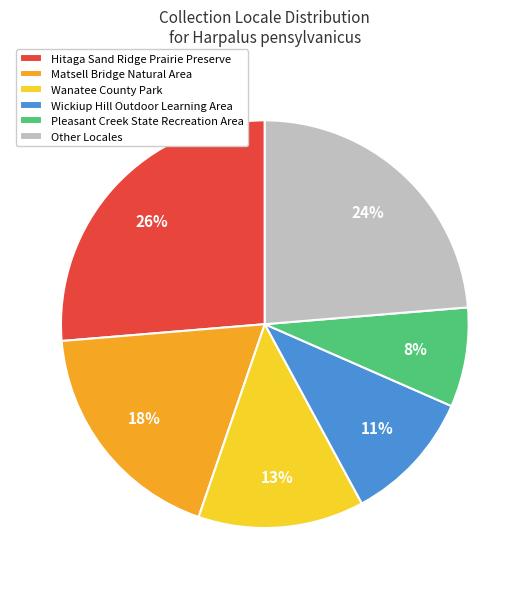

To the nearest percent, what portion does Pleasant Creek State Recreation Area represent?

8%